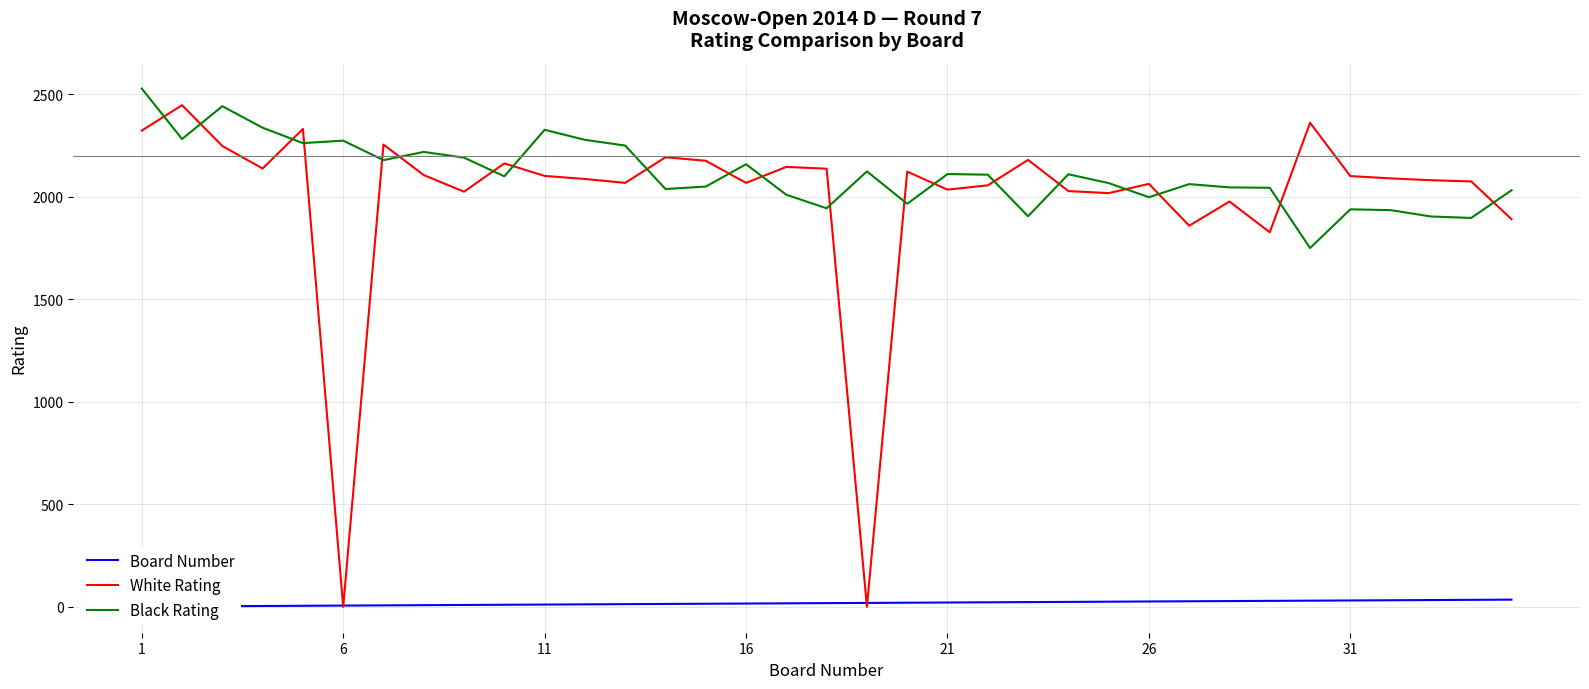

How many data points in Black Rating are less than 2100?

17